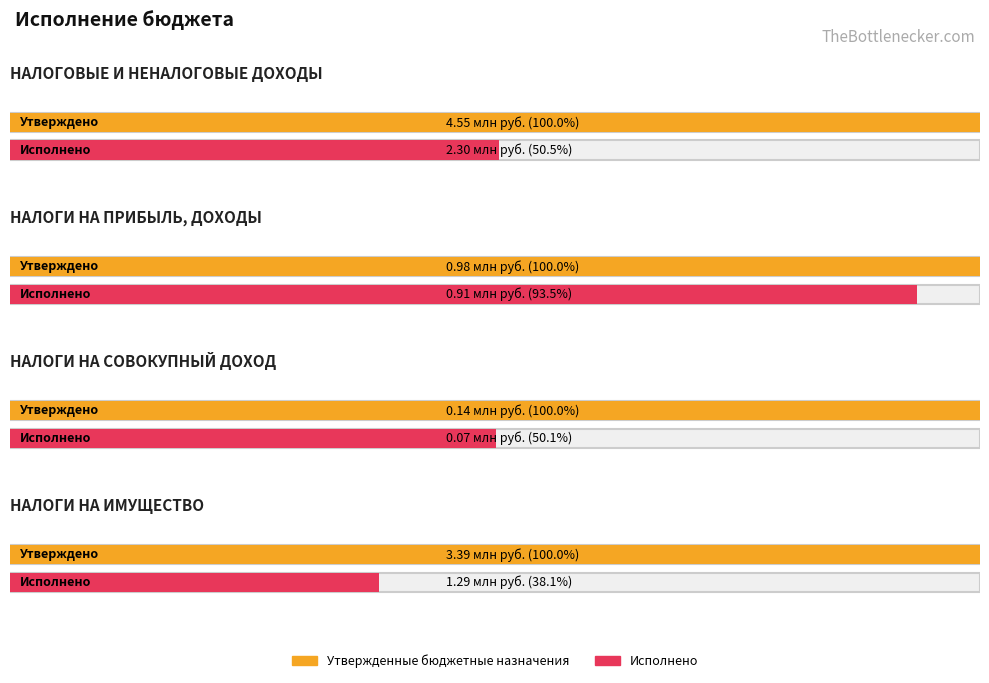

At which label does Утвержденные бюджетные назначения reach its minimum?

НАЛОГИ НА СОВОКУПНЫЙ ДОХОД